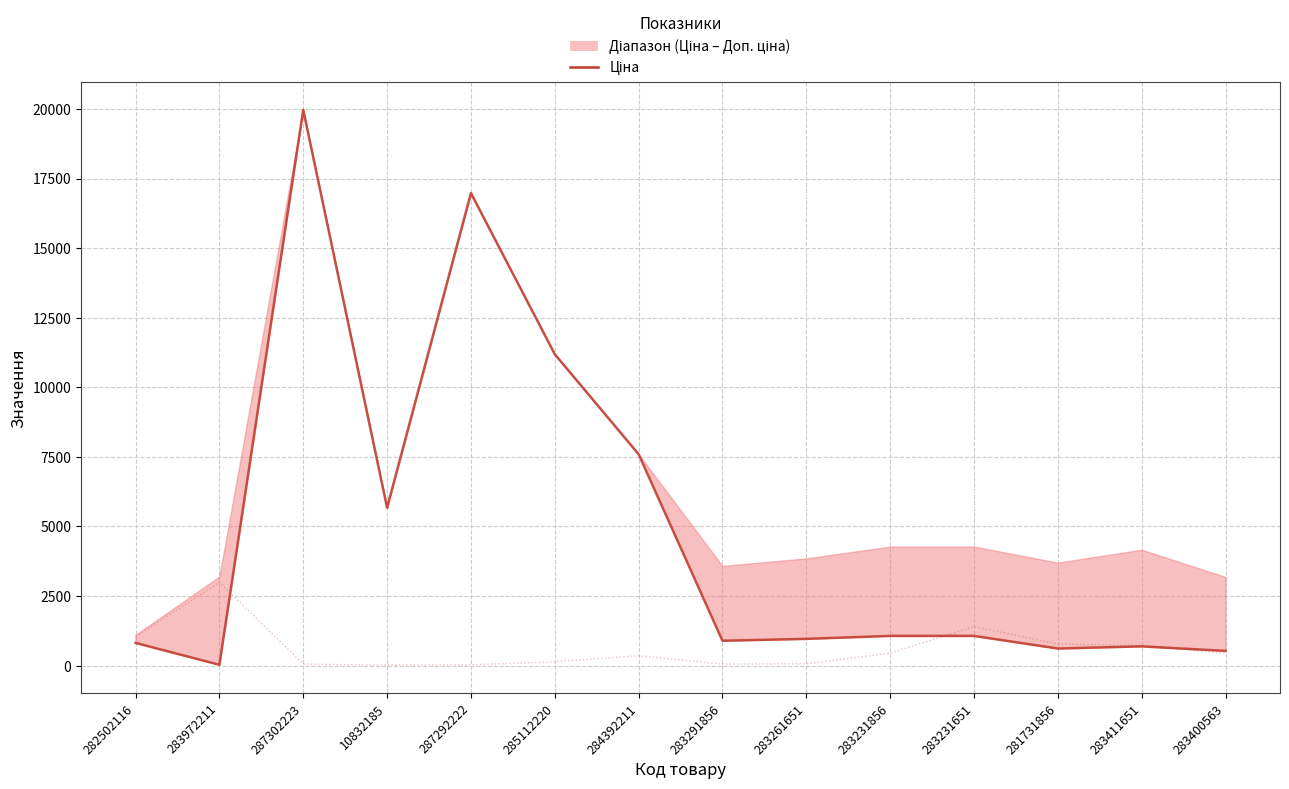

What is the total value across all series at 283261651?

4884.1